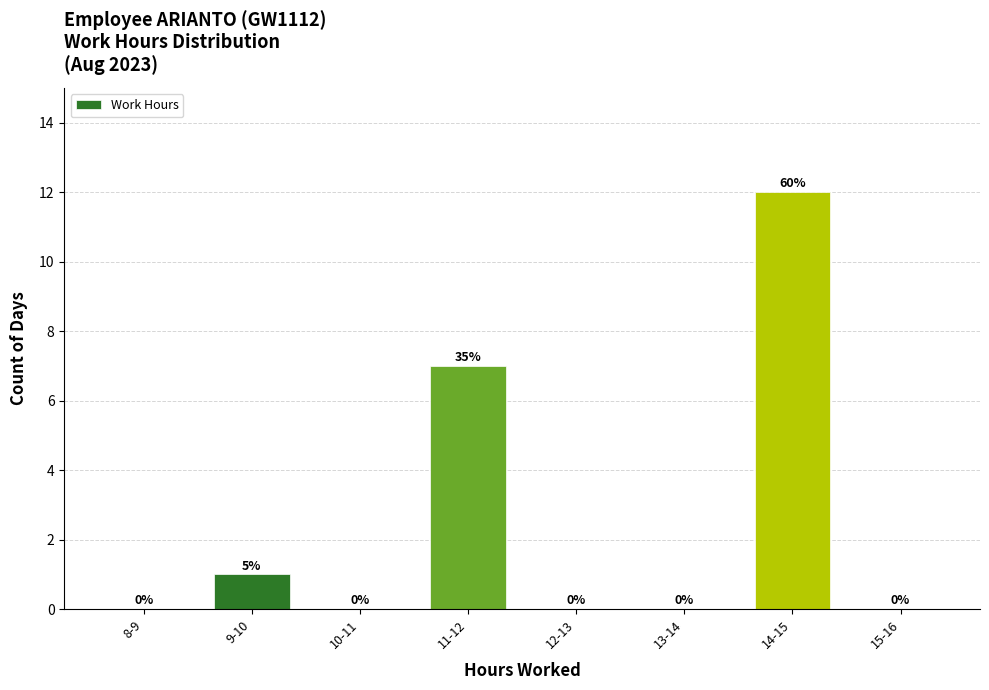

Reading right to left, list all the values displayed in this chart.

15-16=0	14-15=12	13-14=0	12-13=0	11-12=7	10-11=0	9-10=1	8-9=0